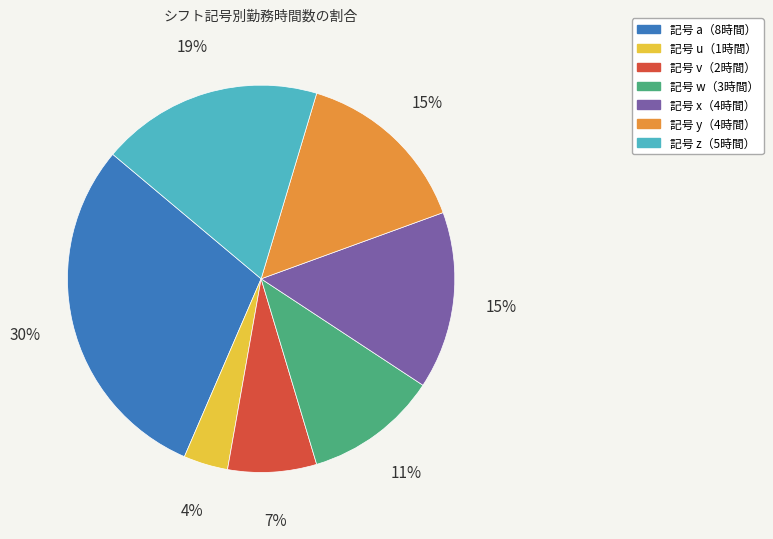

Is there a majority slice in this chart?

No